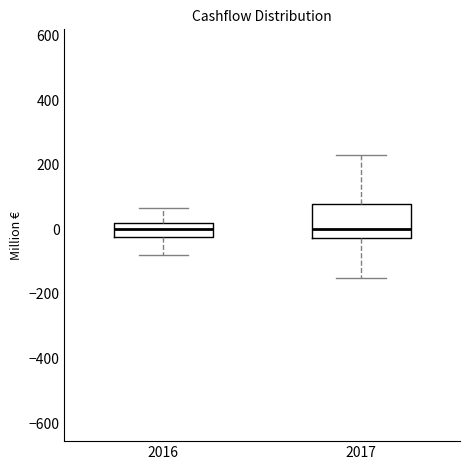

Comparing the boxes themselves (not the whiskers), which one is the tallest?

2017